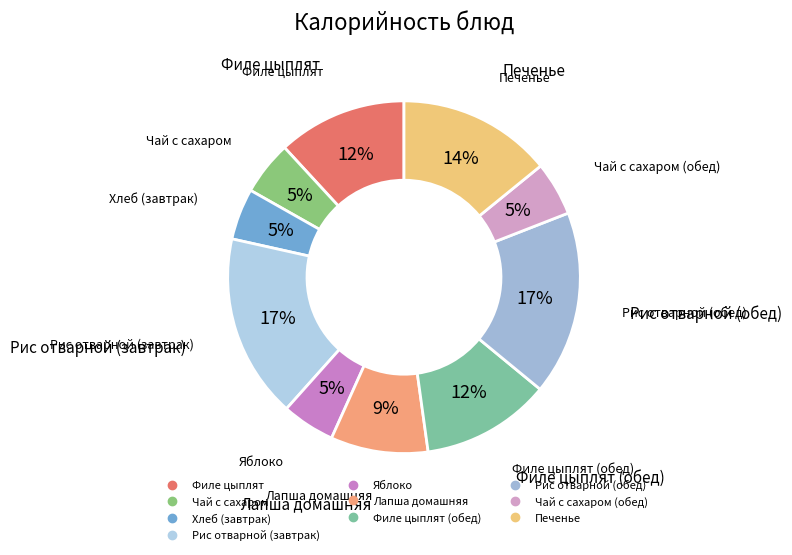

What is the smallest slice in the pie chart?

Хлеб (завтрак)